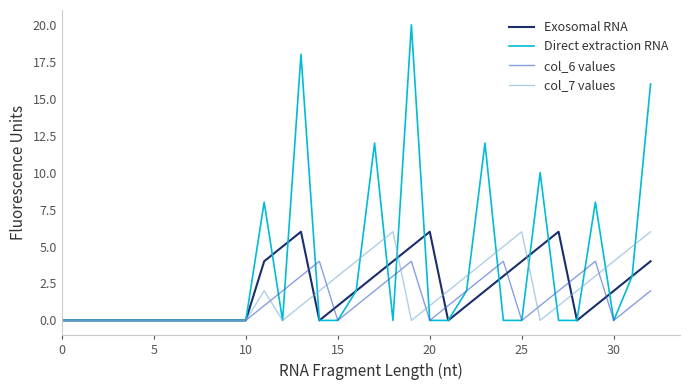

Which series has the largest range (max minus min)?

Direct extraction RNA